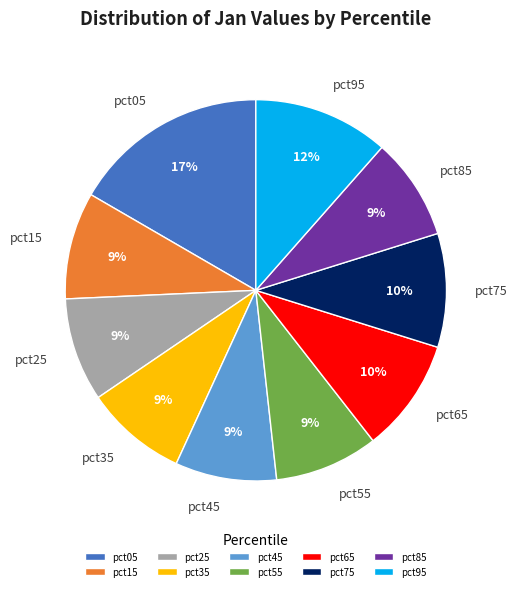

Do pct95 and pct85 together represent more than half of the pie?

No